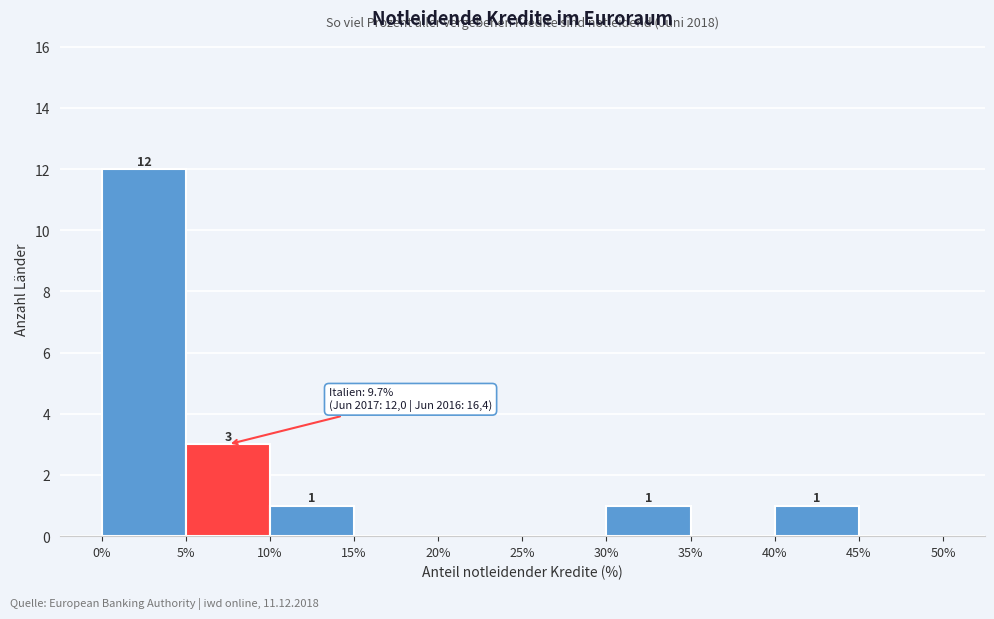

Over which range of the x-axis is the bar tallest?

0% to 5%